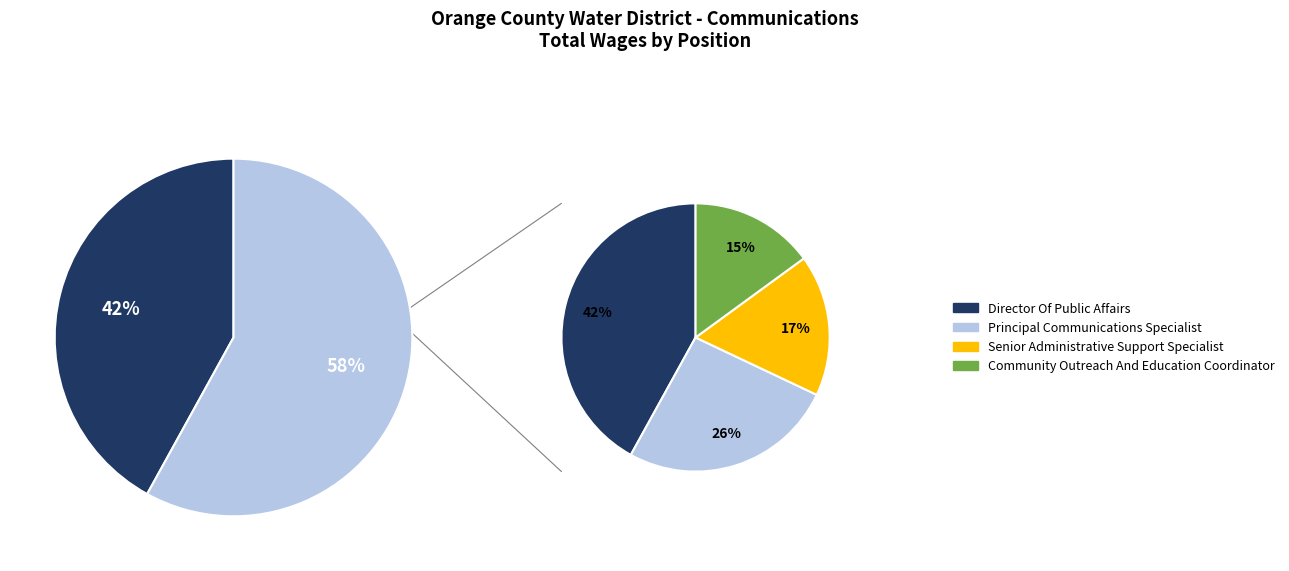

What is the largest slice in the pie chart?

Director Of Public Affairs